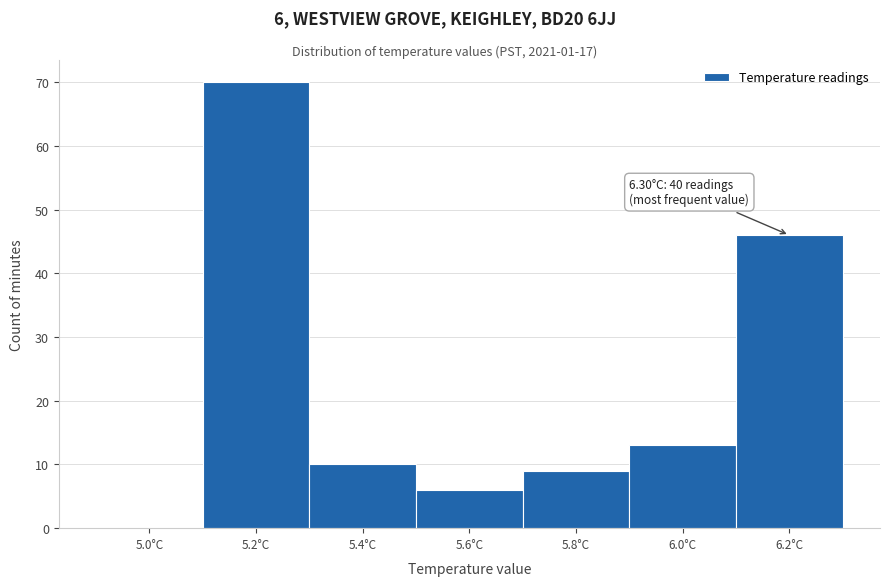

Reading left to right, list all the values displayed in this chart.

5.0°C=0	5.2°C=70	5.4°C=10	5.6°C=6	5.8°C=9	6.0°C=13	6.2°C=46